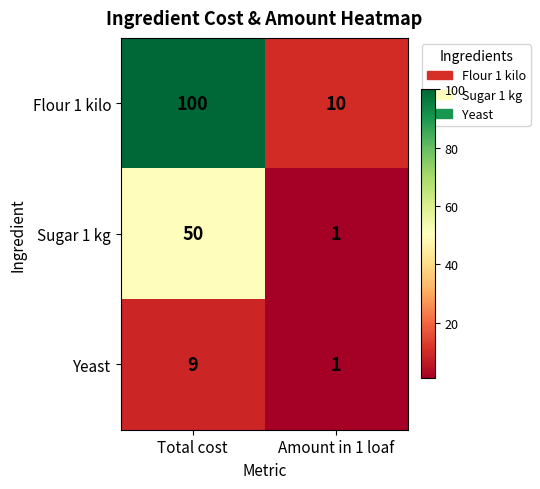

Reading right to left, list all the values displayed in this chart.

Flour 1 kilo: Amount in 1 loaf=10	Total cost=100
Sugar 1 kg: Amount in 1 loaf=1	Total cost=50
Yeast: Amount in 1 loaf=1	Total cost=9